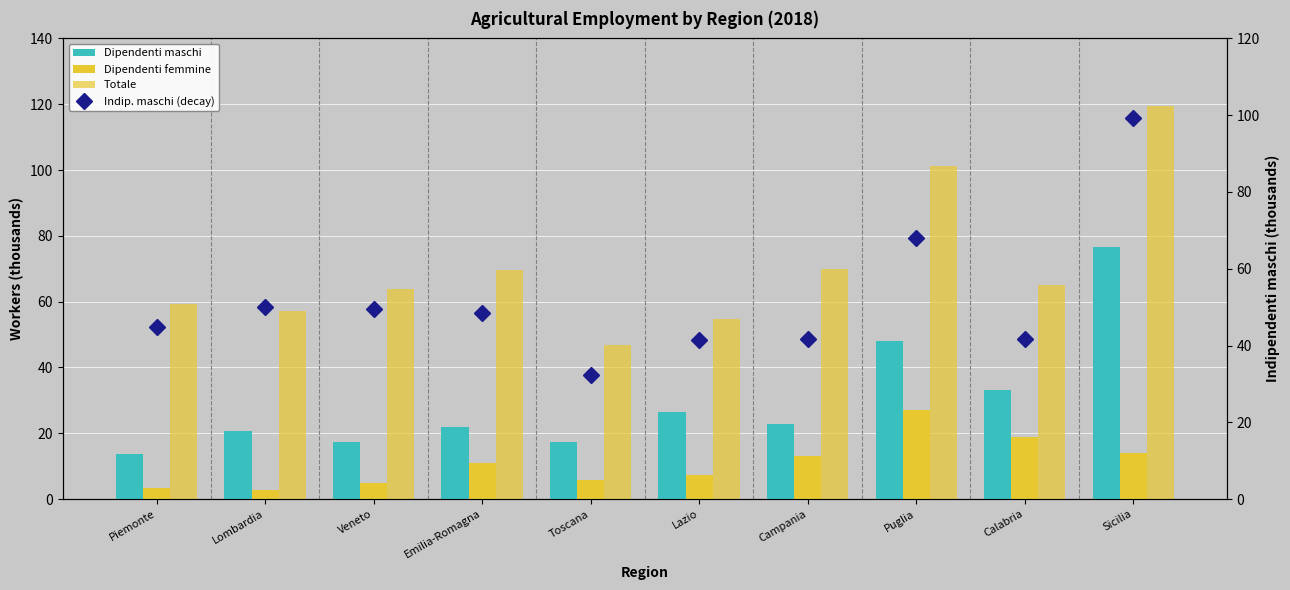

What is the maximum value shown in the chart?

119.4